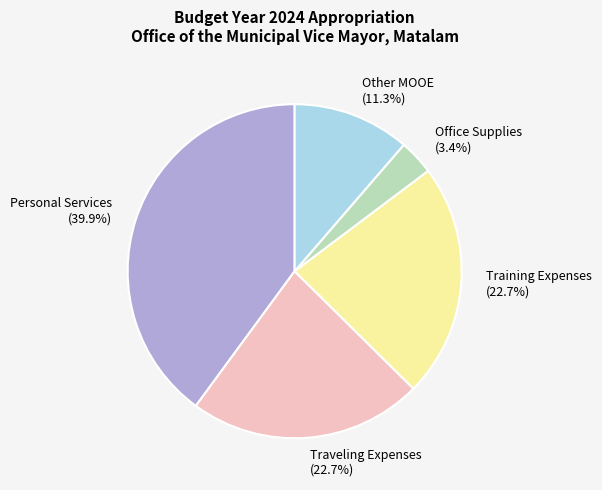

To the nearest percent, what percentage of the pie is Traveling Expenses?

23%